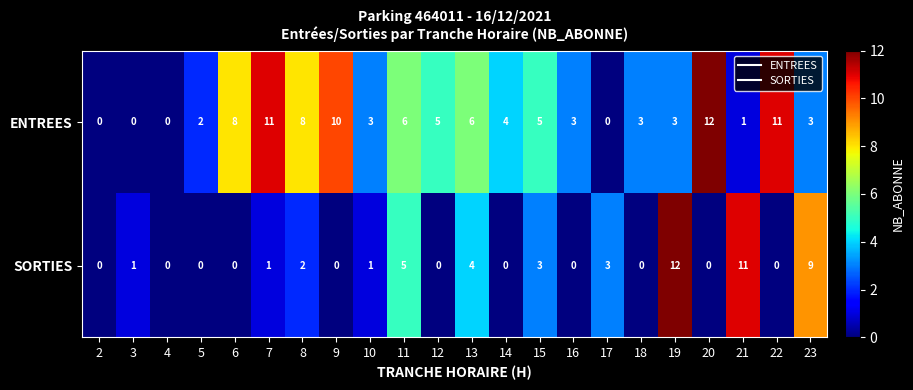

What is the difference between the highest and lowest values at 21?

10